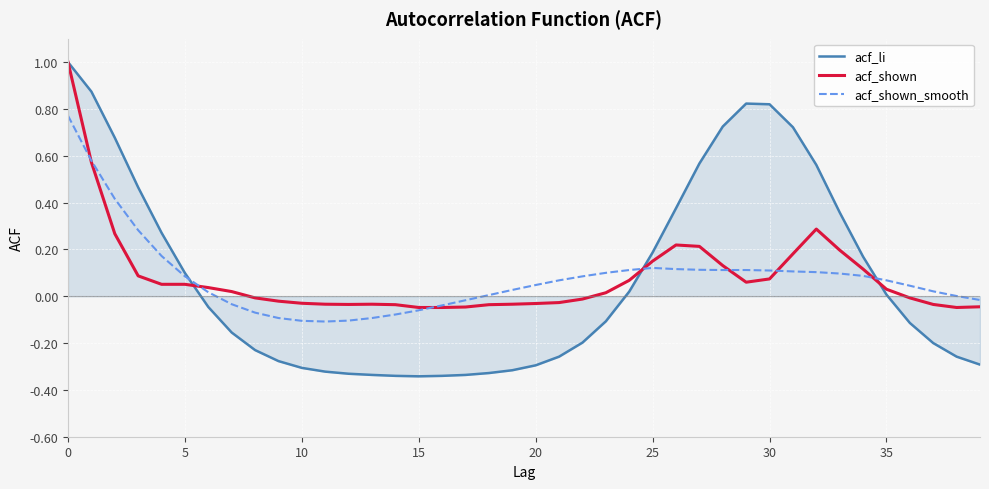

Which series has the largest range (max minus min)?

acf_li